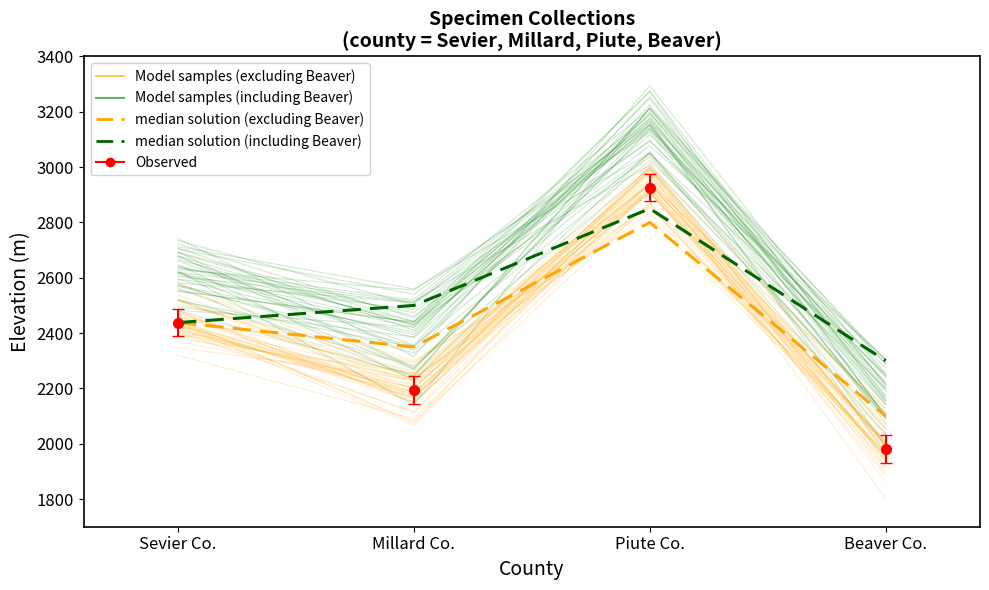

What position from the left is Beaver Co.?

4